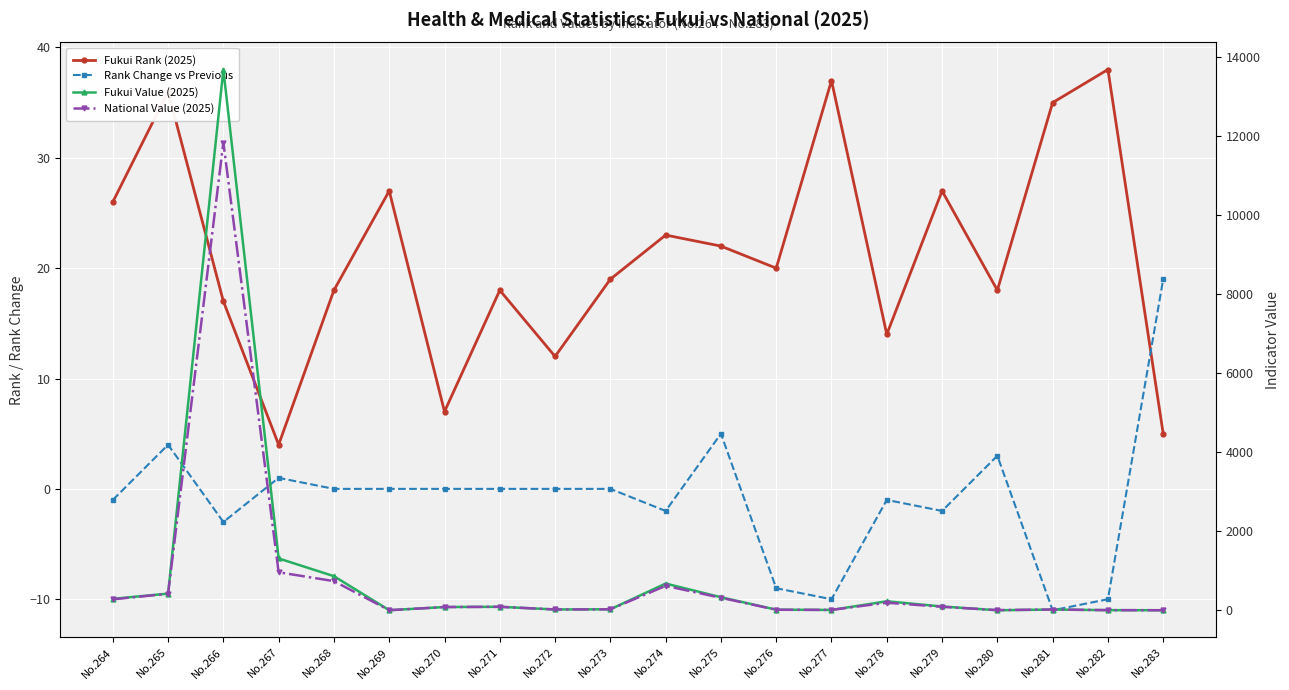

Reading left to right, list all the values displayed in this chart.

Fukui Rank (2025): No.264=26.0	No.265=36.0	No.266=17.0	No.267=4.0	No.268=18.0	No.269=27.0	No.270=7.0	No.271=18.0	No.272=12.0	No.273=19.0	No.274=23.0	No.275=22.0	No.276=20.0	No.277=37.0	No.278=14.0	No.279=27.0	No.280=18.0	No.281=35.0	No.282=38.0	No.283=5.0
Rank Change vs Previous: No.264=-1.0	No.265=4.0	No.266=-3.0	No.267=1.0	No.268=0.0	No.269=0.0	No.270=0.0	No.271=0.0	No.272=0.0	No.273=0.0	No.274=-2.0	No.275=5.0	No.276=-9.0	No.277=-10.0	No.278=-1.0	No.279=-2.0	No.280=3.0	No.281=-11.0	No.282=-10.0	No.283=19.0
Fukui Value (2025): No.264=289.2	No.265=421.3	No.266=13675.7	No.267=1311.2	No.268=862.1	No.269=1.5	No.270=82.0	No.271=87.8	No.272=20.1	No.273=24.9	No.274=675.6	No.275=329.9	No.276=15.0	No.277=7.9	No.278=227.1	No.279=95.7	No.280=0.0	No.281=18.2	No.282=2.9	No.283=1.2
National Value (2025): No.264=276.5	No.265=417.3	No.266=11829.6	No.267=960.9	No.268=737.2	No.269=1.6	No.270=81.6	No.271=87.7	No.272=20.0	No.273=24.9	No.274=617.7	No.275=316.1	No.276=13.1	No.277=9.6	No.278=190.9	No.279=88.1	No.280=4.2	No.281=19.3	No.282=3.3	No.283=0.8